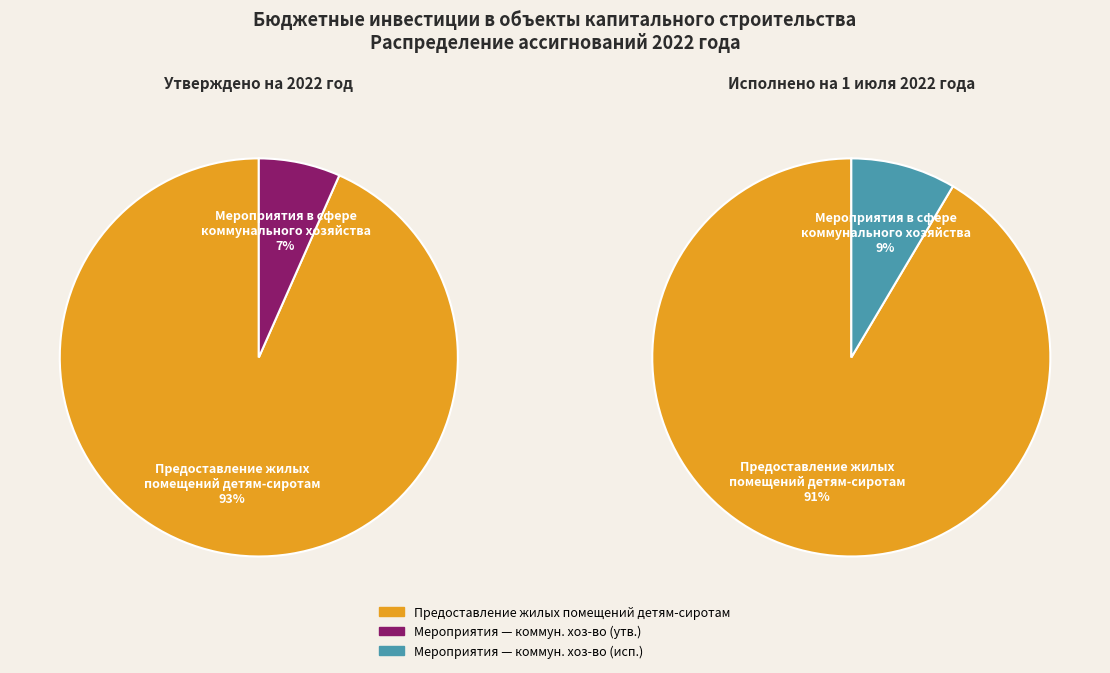

Which category has the smallest portion of the pie?

Мероприятия в сфере коммунального хозяйства